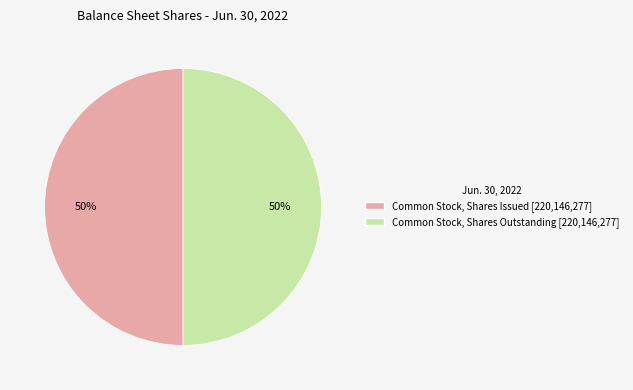

To the nearest percent, what is the average slice percentage?

50%